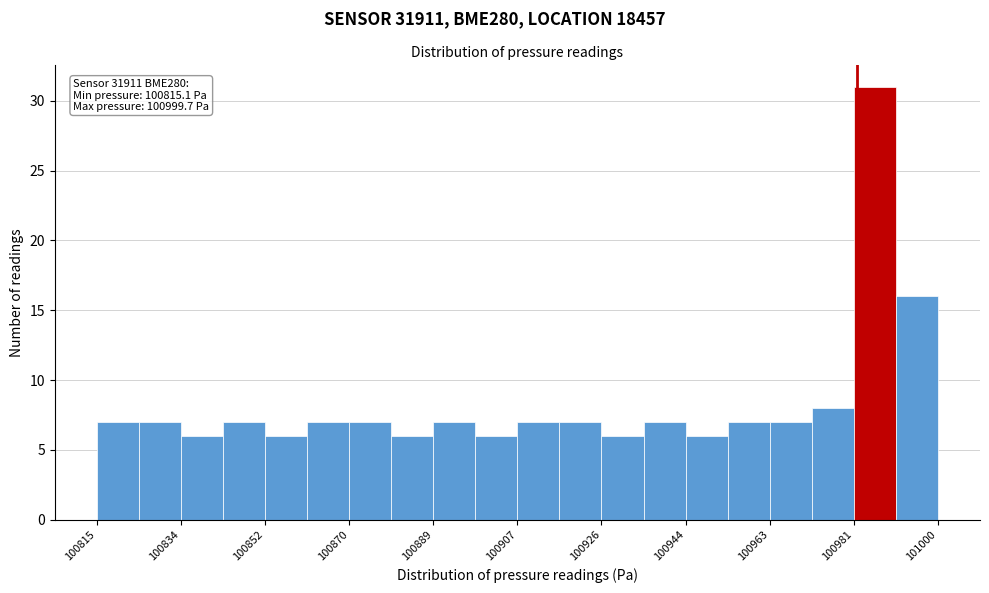

Which range on the x-axis has the tallest bar?

100982 to 100990